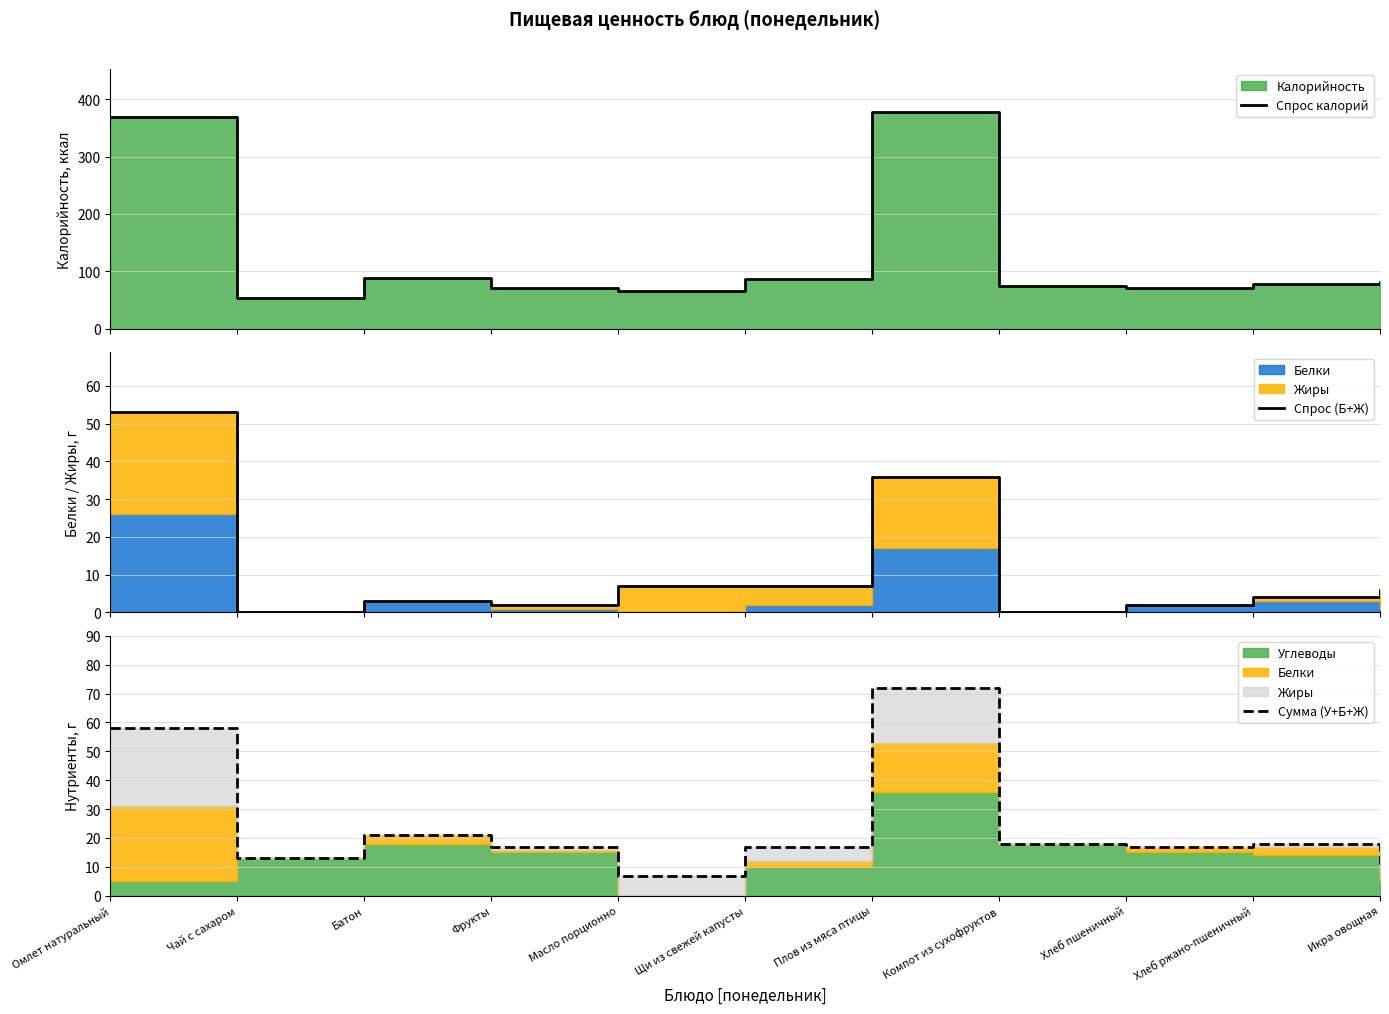

Reading left to right, list all the values displayed in this chart.

Спрос калорий: 368	53	88	71	66	86	377	75	71	78	82
Спрос (Б+Ж): 53	0	3	2	7	7	36	0	2	4	6
Сумма (У+Б+Ж): 58	13	21	17	7	17	72	18	17	18	11